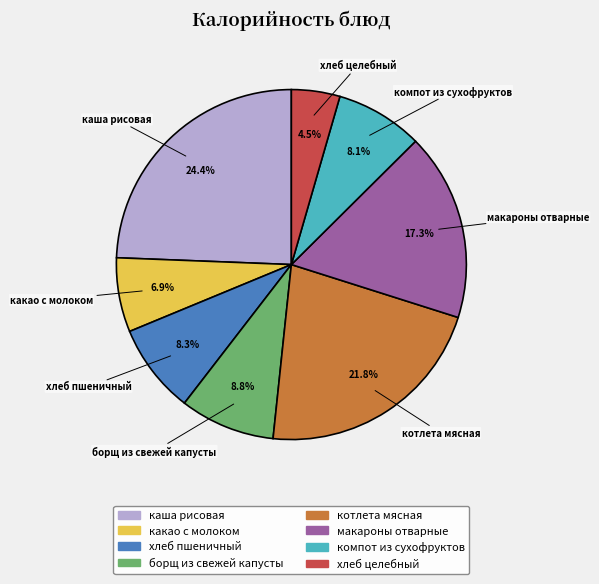

Combined, what portion of the pie is котлета мясная and борщ из свежей капусты?

30.6%